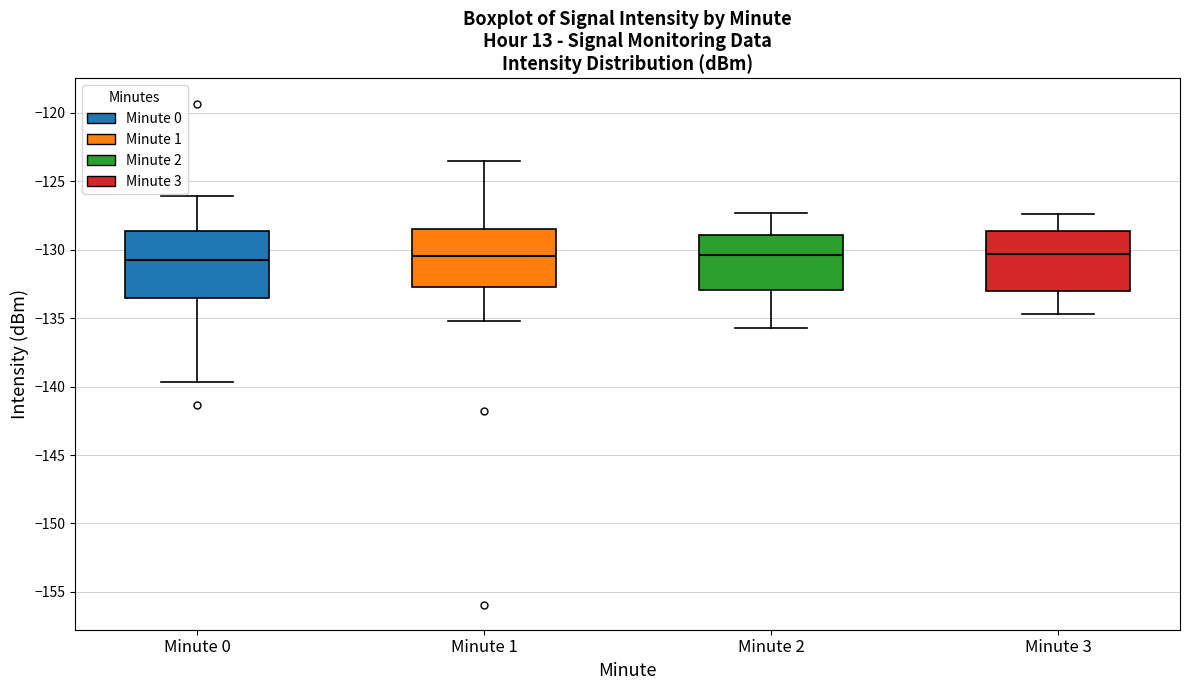

Reading left to right, read every box against the y-axis: the position of its median line, the range the box covers, and the ends of its whiskers. The values are not printed on the chart, so give them approximately, as read against the axis.

Minute 0: median -131.0, box -133.5 to -128.5, whiskers -139.5 to -126.0
Minute 1: median -130.5, box -132.5 to -128.5, whiskers -135.0 to -123.5
Minute 2: median -130.5, box -133.0 to -129.0, whiskers -135.5 to -127.5
Minute 3: median -130.5, box -133.0 to -128.5, whiskers -134.5 to -127.5